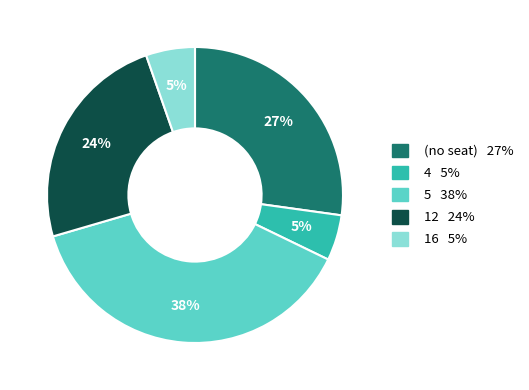

To the nearest percent, what is the average slice percentage?

20%